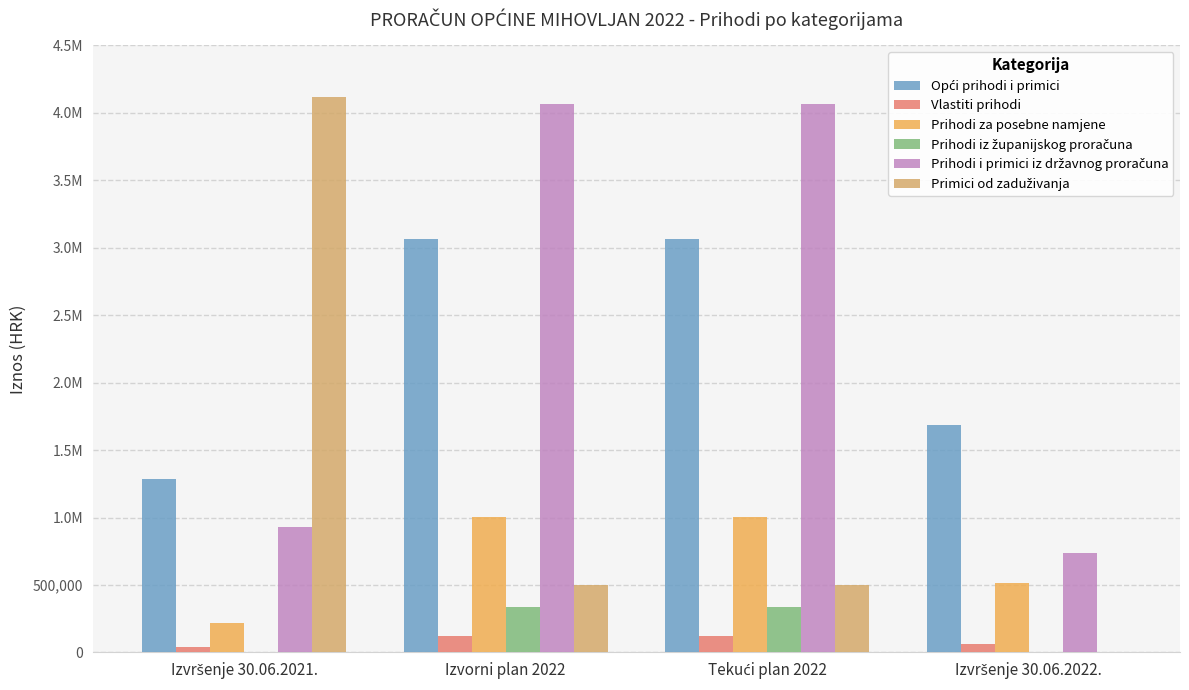

Rank the series by their maximum value, from lowest to highest.

Vlastiti prihodi, Prihodi iz županijskog proračuna, Prihodi za posebne namjene, Opći prihodi i primici, Prihodi i primici iz državnog proračuna, Primici od zaduživanja